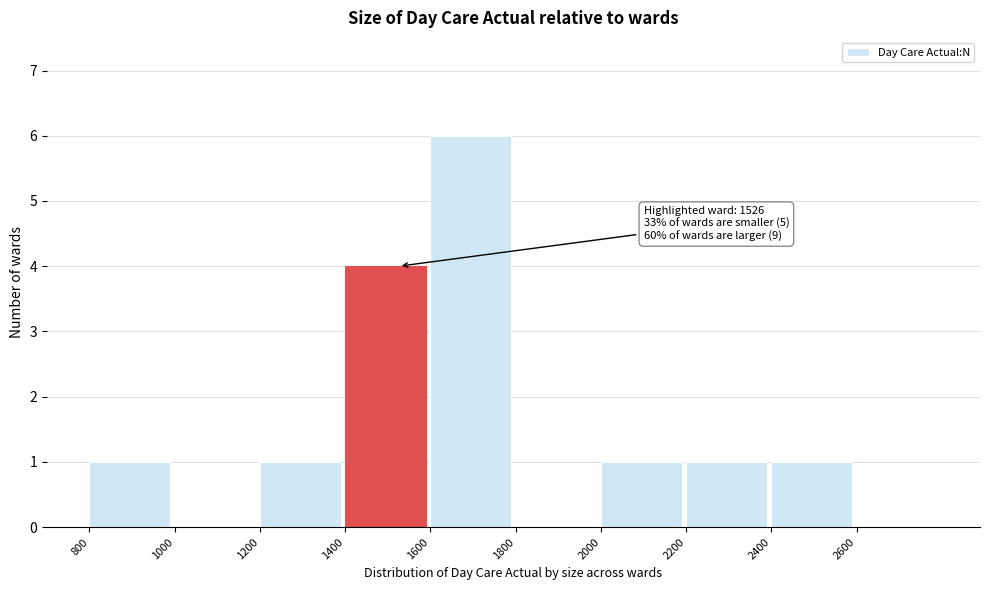

Which range on the x-axis has the tallest bar?

1600 to 1800